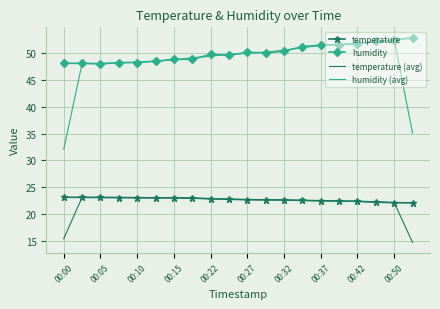

Which series has the largest total across all categories?

humidity